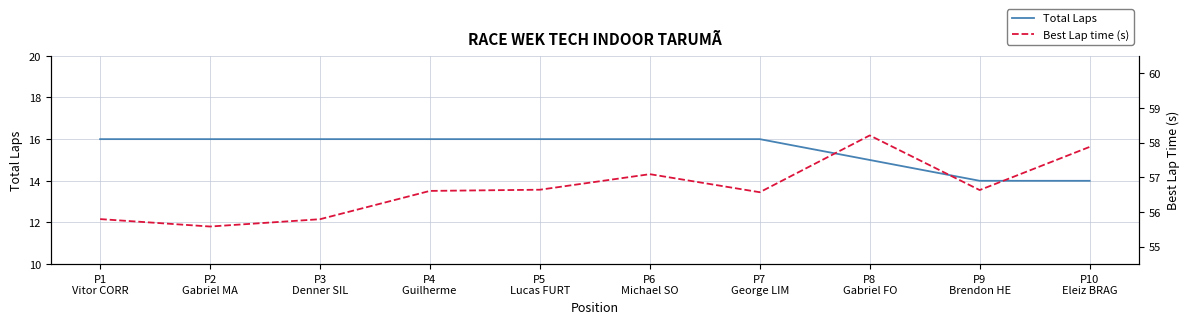

What is the smallest value displayed?

14.0